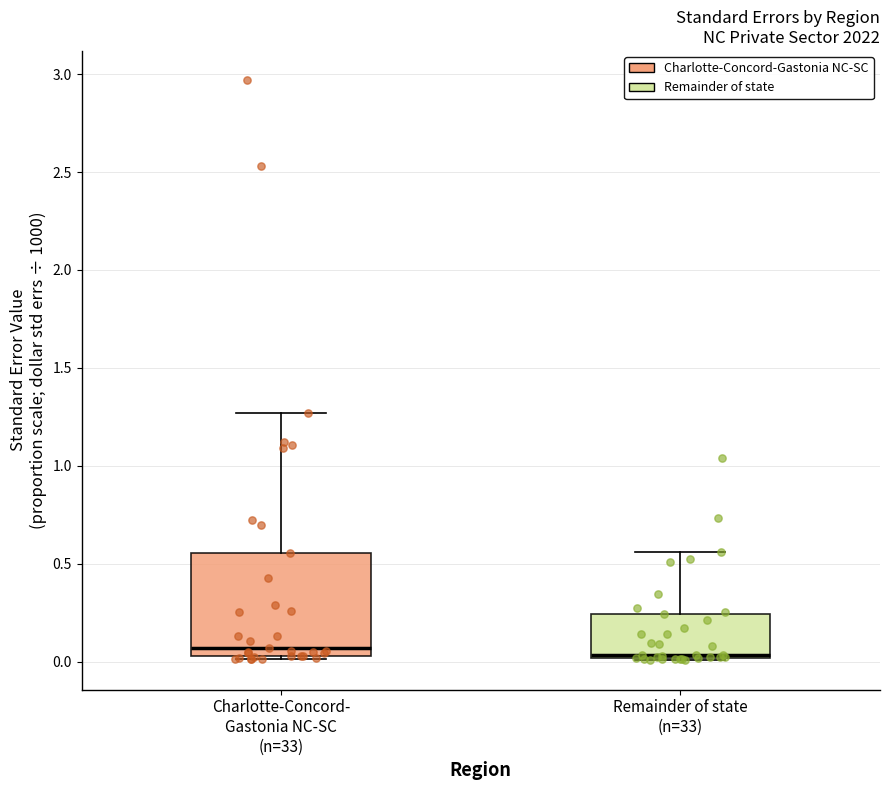

Which box is the tallest, from its lower edge to its upper edge?

Charlotte-Concord- Gastonia NC-SC (n=33)